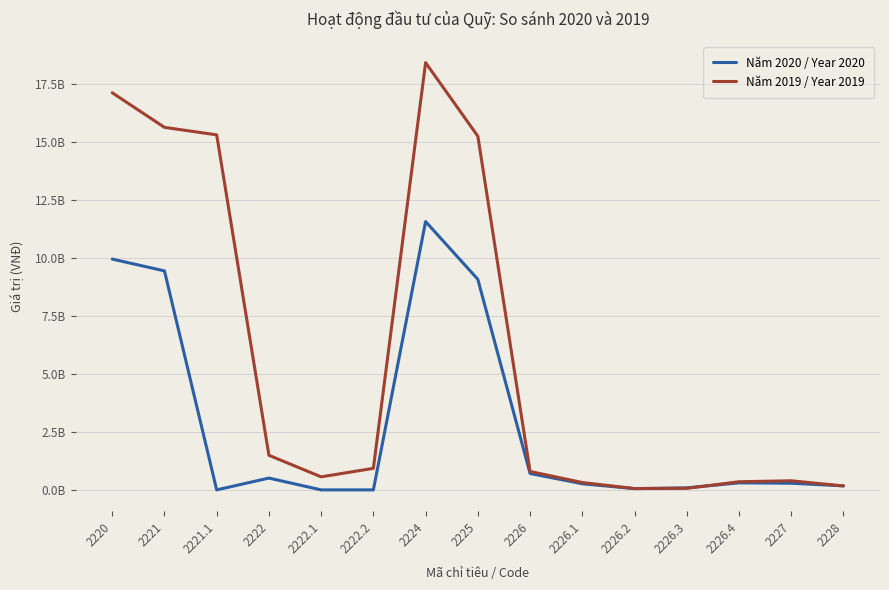

Does the chart display data point markers on the line(s)?

No